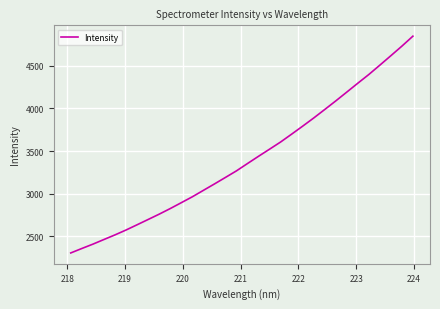

What is the difference between the maximum and minimum values?

2543.1